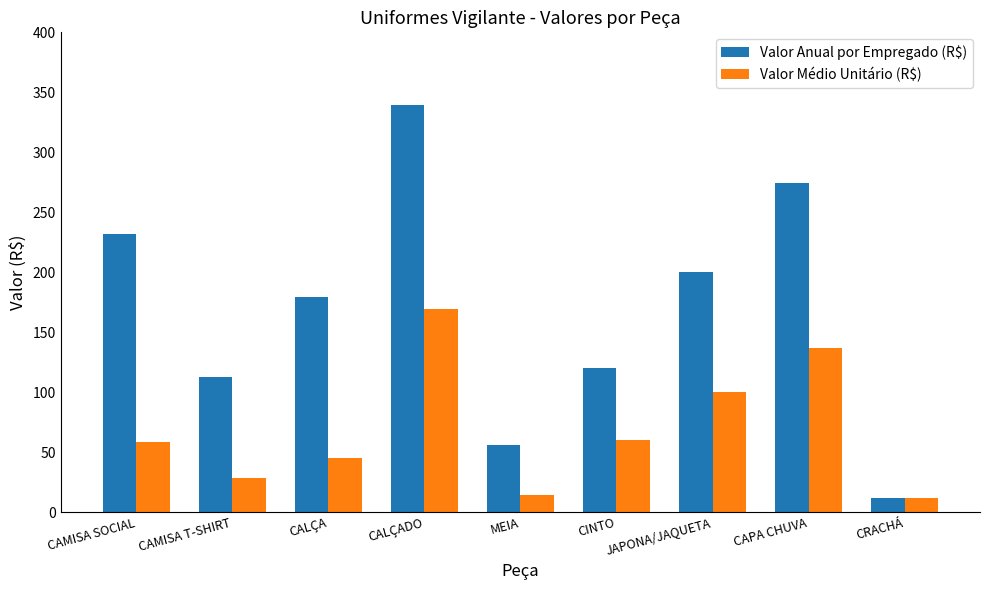

What are all the series names shown in the legend?

Valor Anual por Empregado (R$), Valor Médio Unitário (R$)